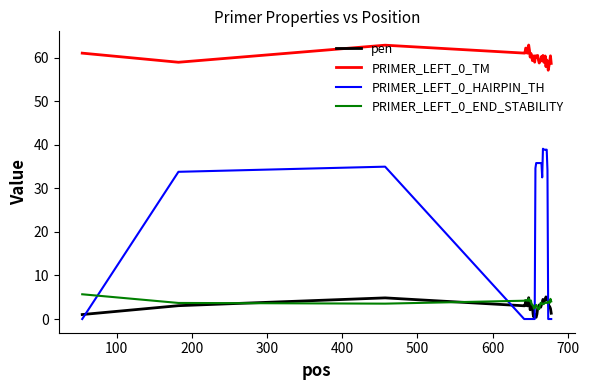

Which series has the widest spread of values?

PRIMER_LEFT_0_HAIRPIN_TH